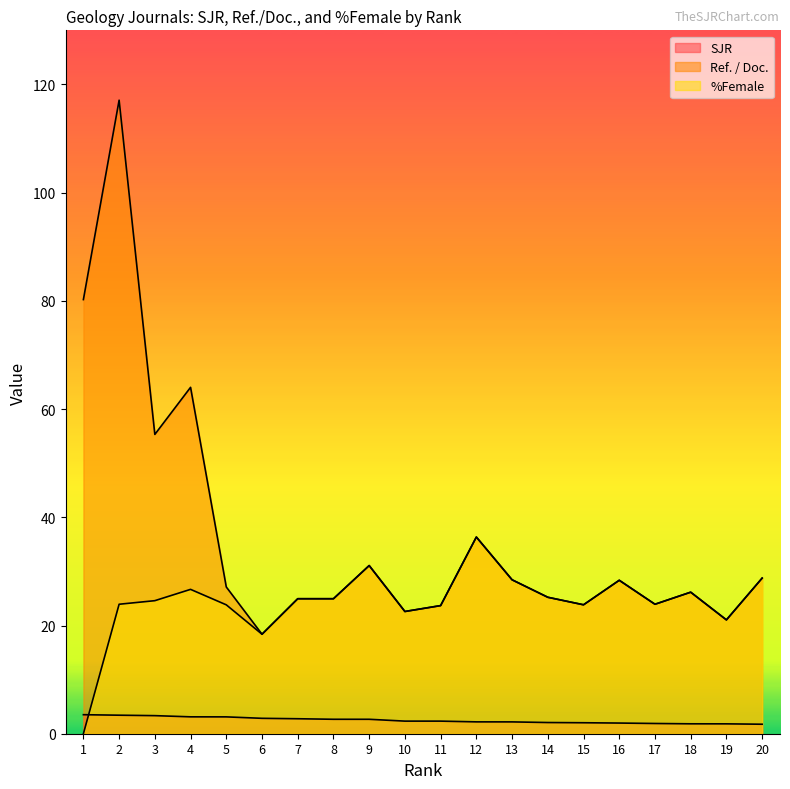

What is the total value across all series at 15?

49.7